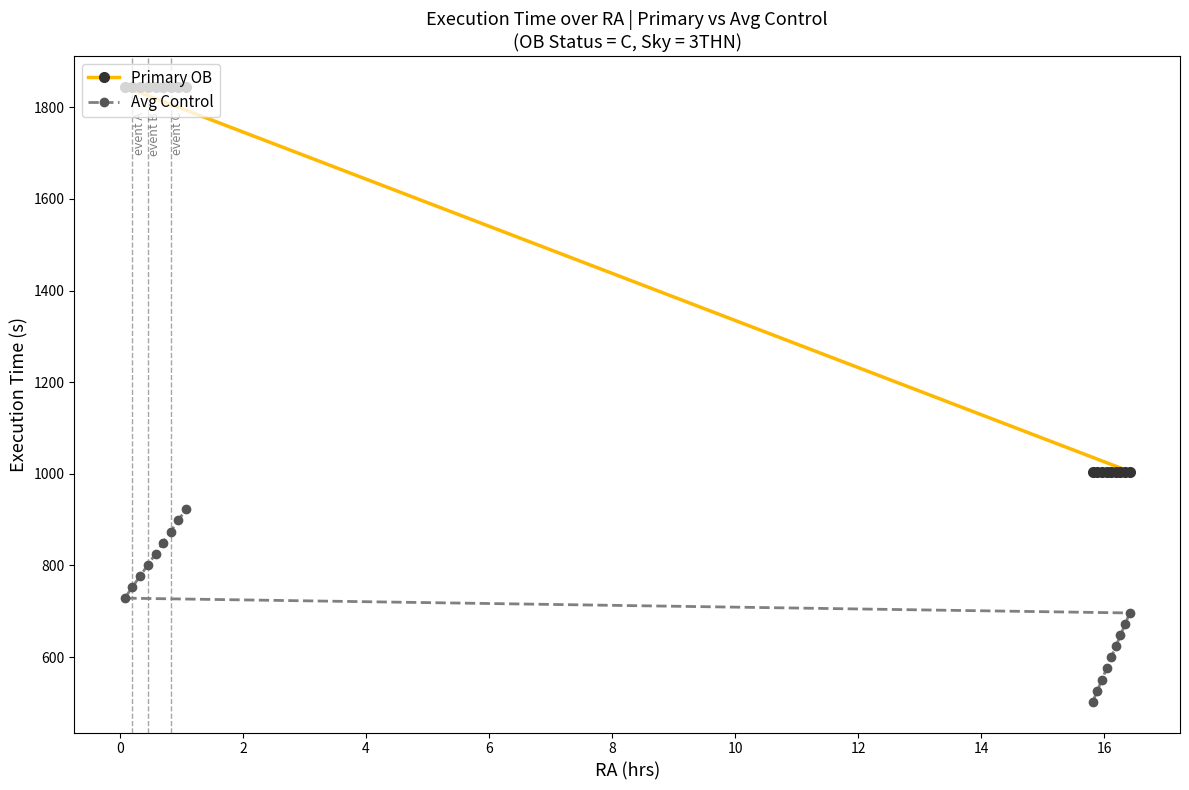

At how many categories does at least one series exceed 1827?

9